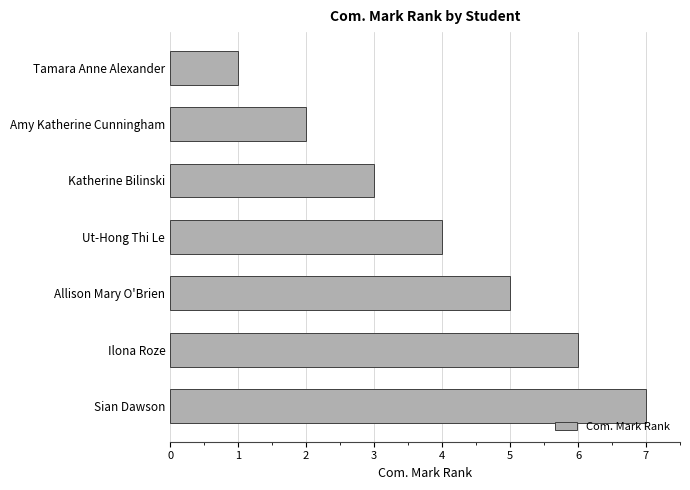

Between Sian Dawson and Amy Katherine Cunningham, which is larger?

Sian Dawson